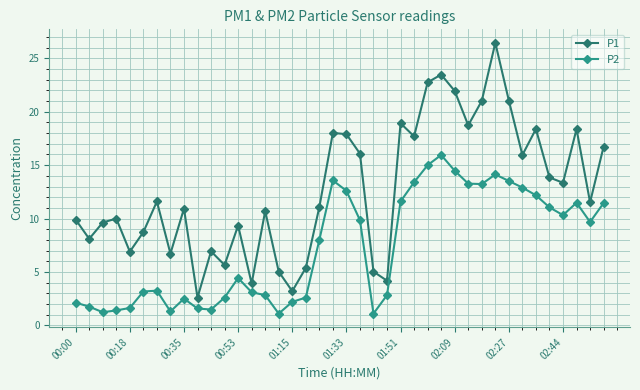

True or false: P1 has more than 1 interior local peaks.

True